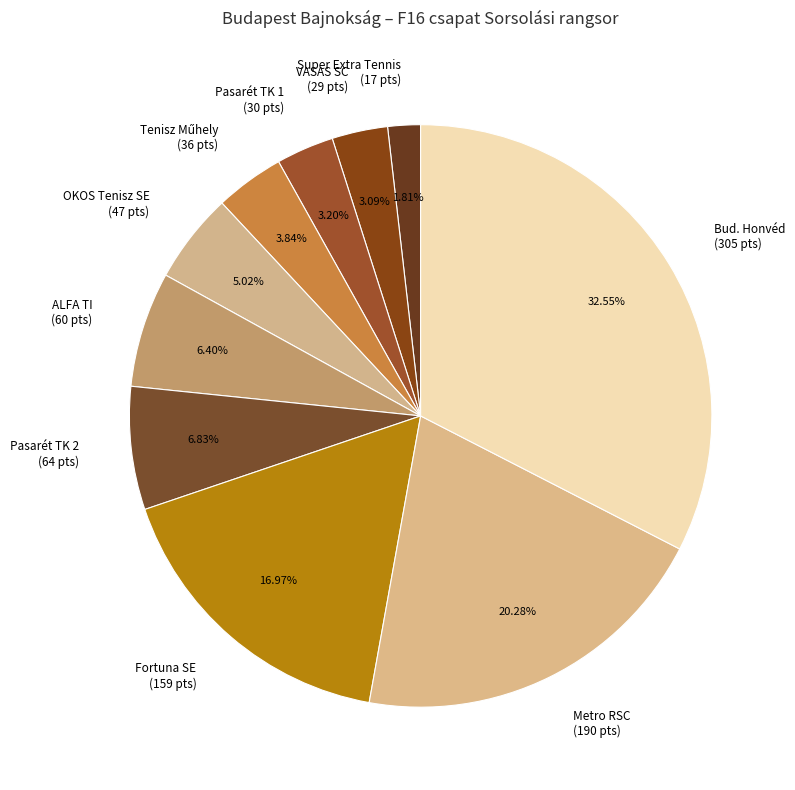

Combined, what portion of the pie is OKOS Tenisz SE and Super Extra Tennis?

6.8%